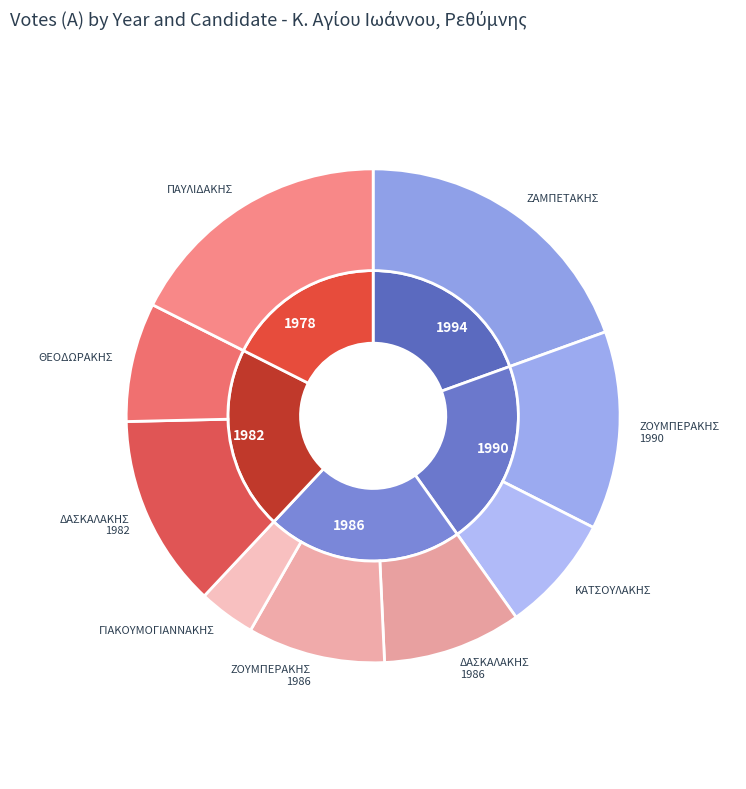

Between 1978 and 1990-ΣΥΝΕΡΓΑΣΙΑ, which is larger?

1978